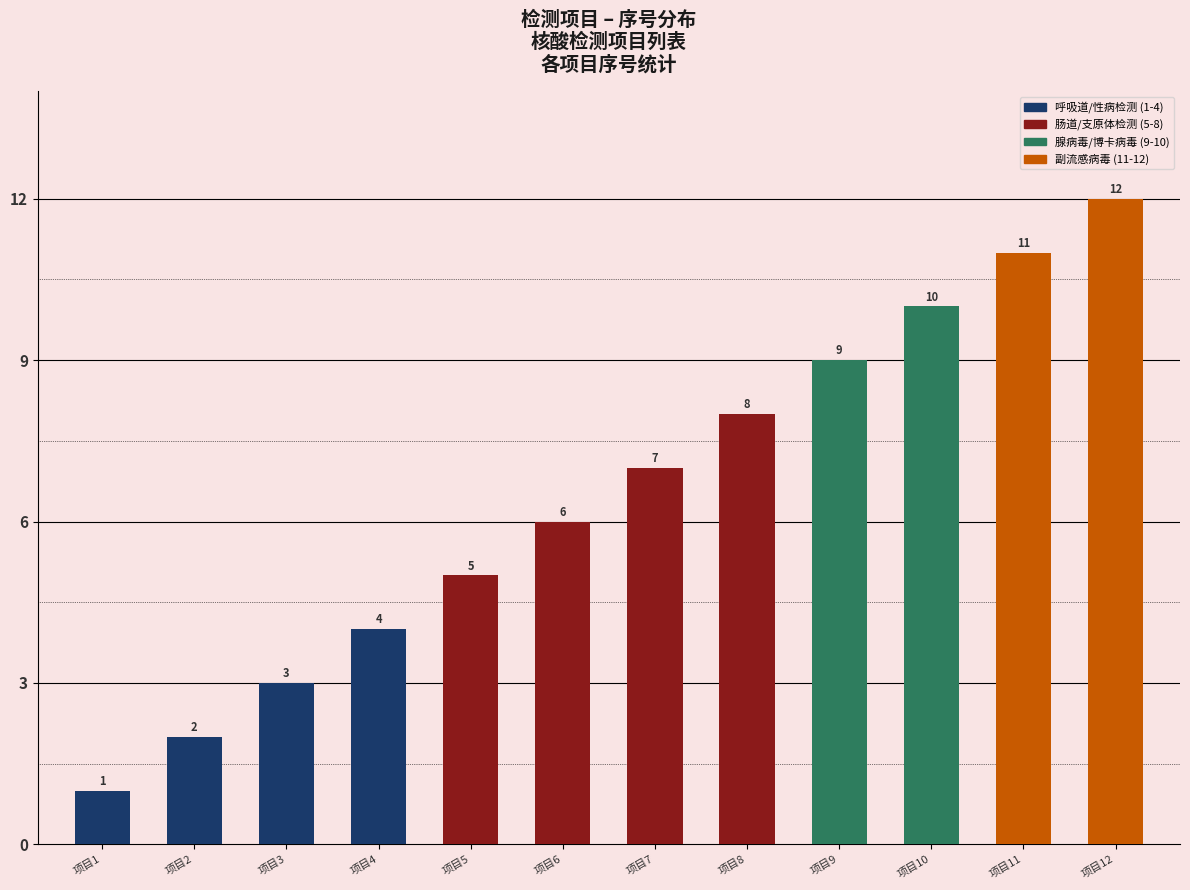

The value at 项目11 is 11. True or false?

True